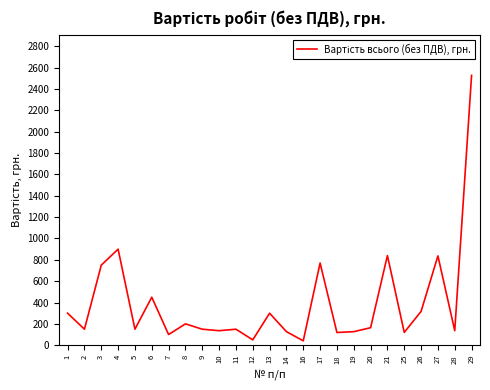

What is the greatest value displayed?

2528.4